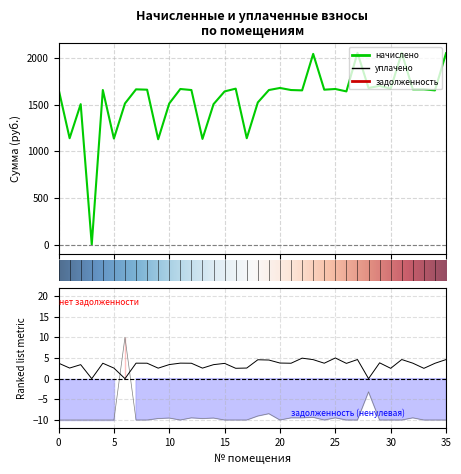

Is the value of уплачено at 1 greater than the value of задолженность at 10?

Yes